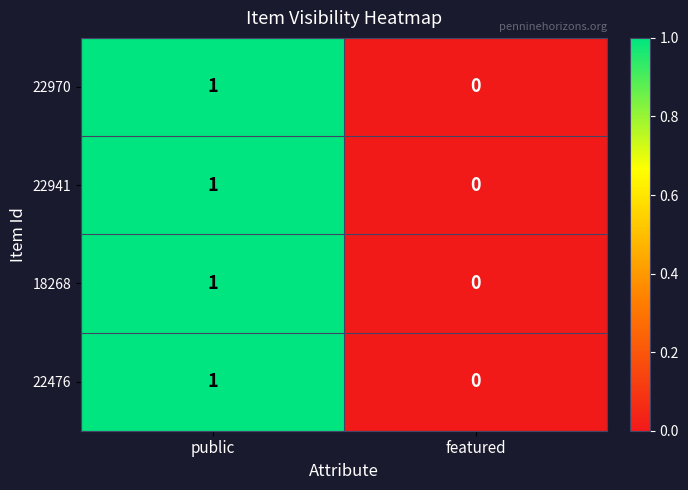

Which label corresponds to the smallest value in the chart?

featured